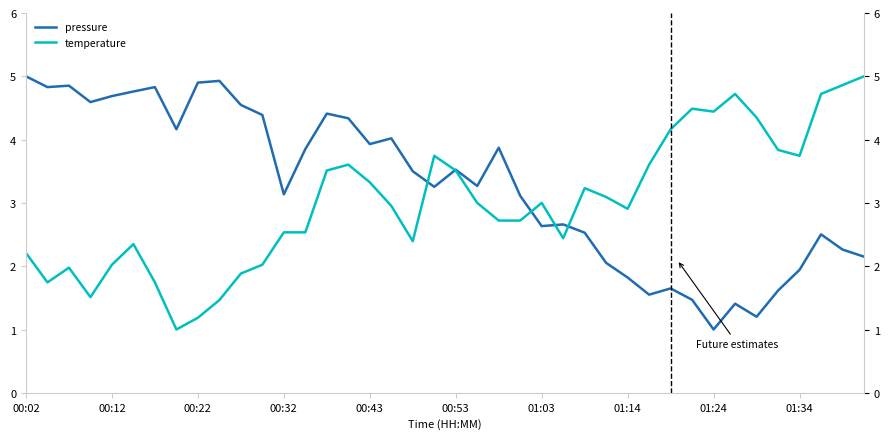

The pressure series shows 2.2 at 29. True or false?

False